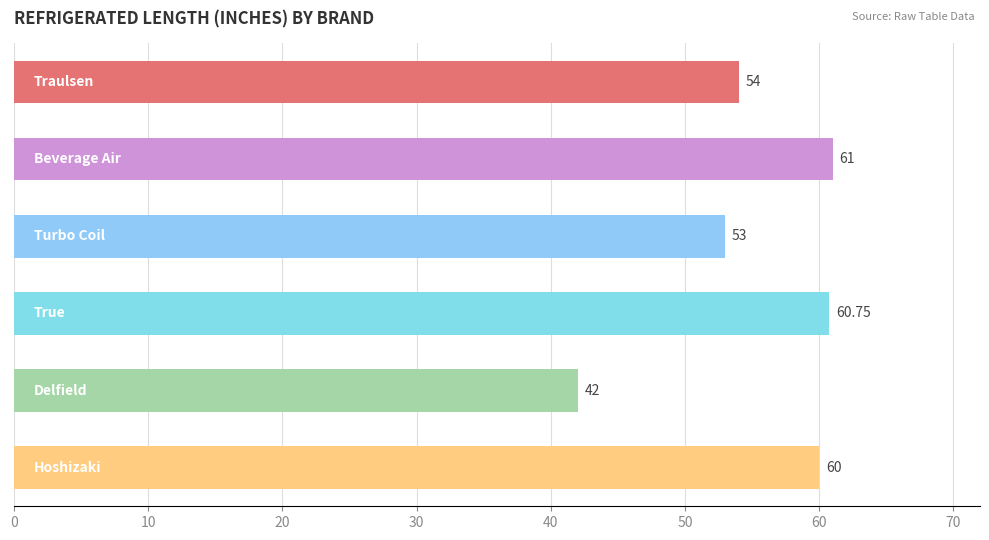

What is the difference between the maximum and second lowest values?

8.0